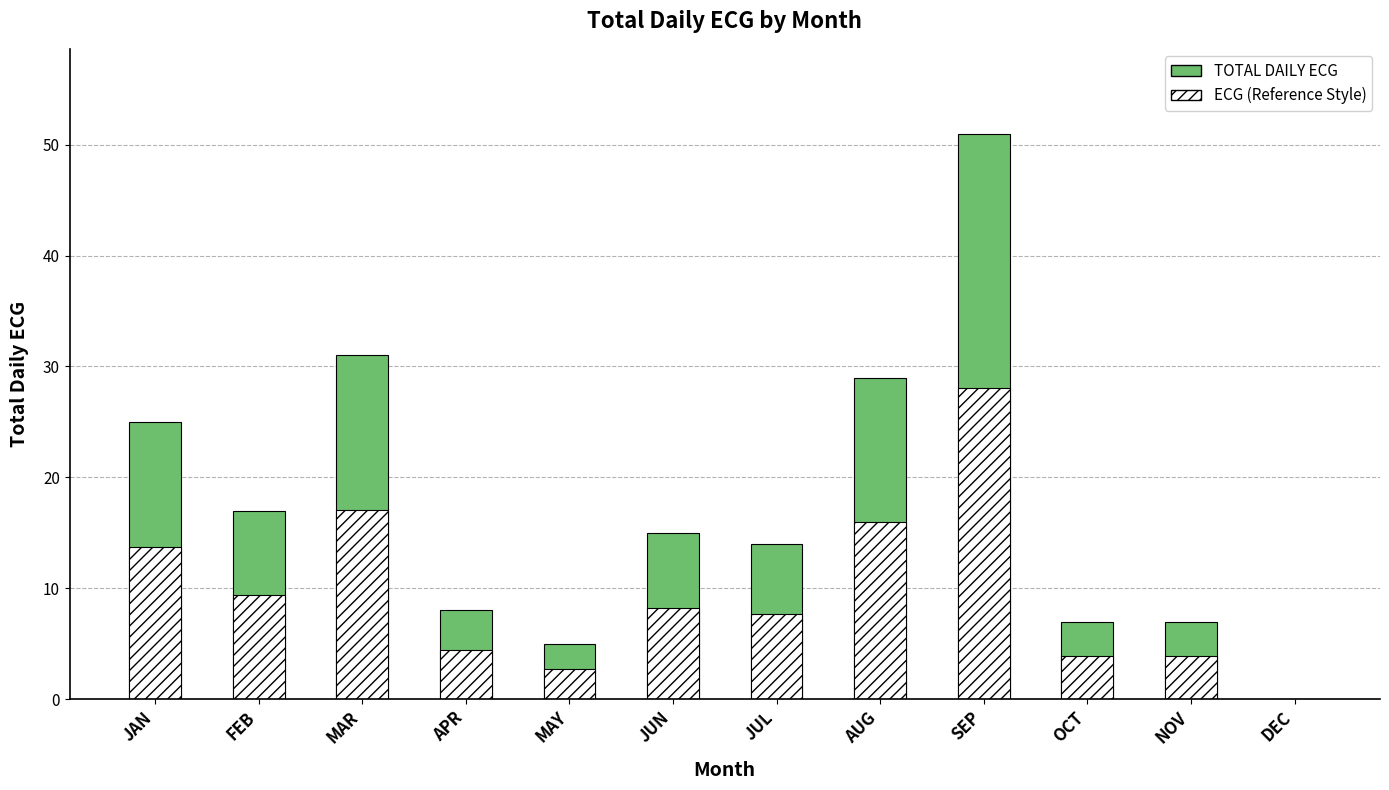

Reading right to left, what are all the values shown in this chart?

TOTAL DAILY ECG: DEC=0.0	NOV=7.0	OCT=7.0	SEP=51.0	AUG=29.0	JUL=14.0	JUN=15.0	MAY=5.0	APR=8.0	MAR=31.0	FEB=17.0	JAN=25.0
ECG (Reference Style): DEC=0.0	NOV=3.9	OCT=3.9	SEP=28.1	AUG=16.0	JUL=7.7	JUN=8.2	MAY=2.8	APR=4.4	MAR=17.1	FEB=9.4	JAN=13.8